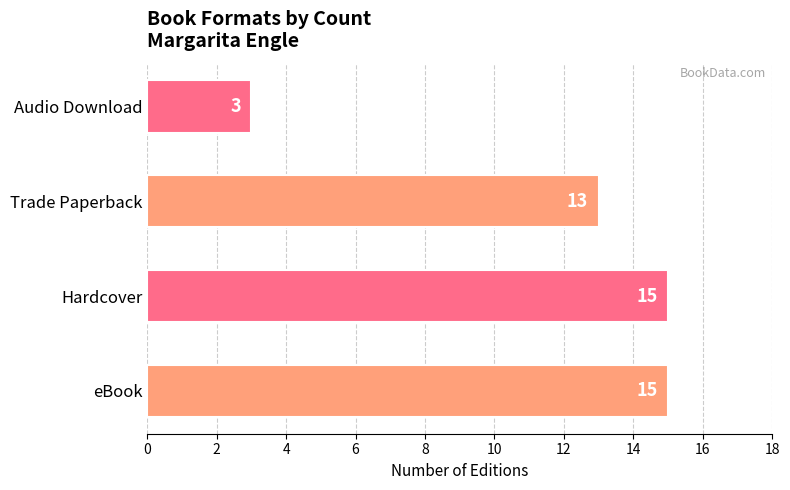

The chart shows a value of 19 at Trade Paperback. True or false?

False